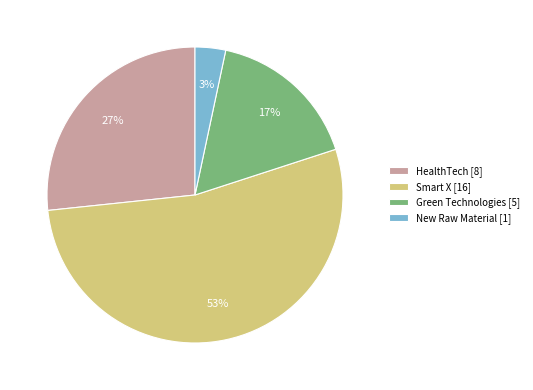

True or false: HealthTech accounts for 20% of the total.

False